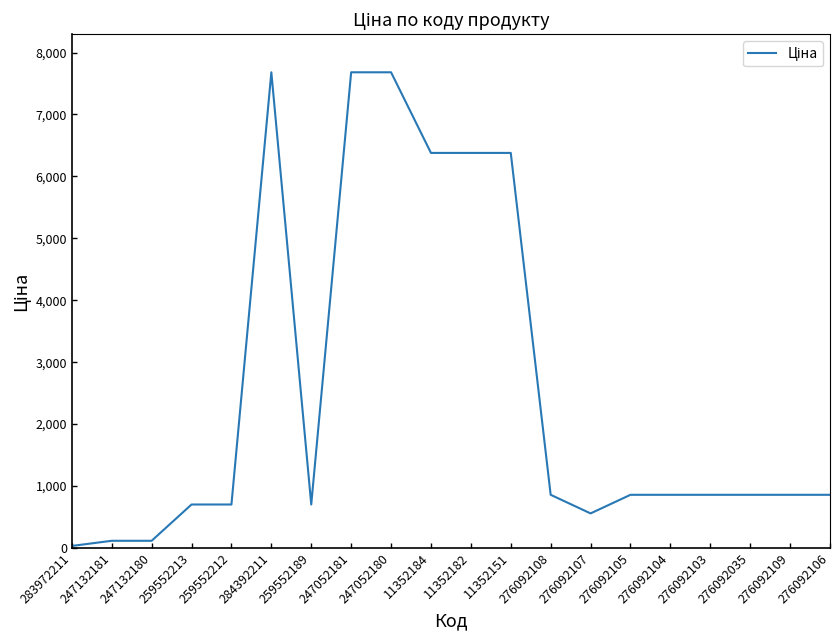

What is the greatest value displayed?

7680.9